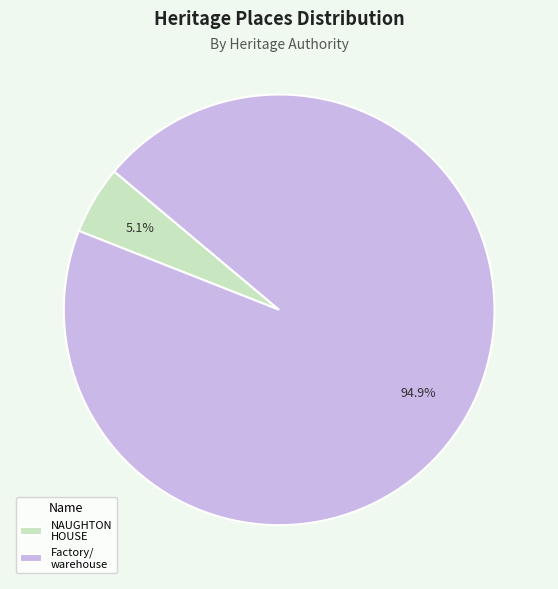

Rank the categories by value from highest to lowest.

Factory/ warehouse, NAUGHTON HOUSE